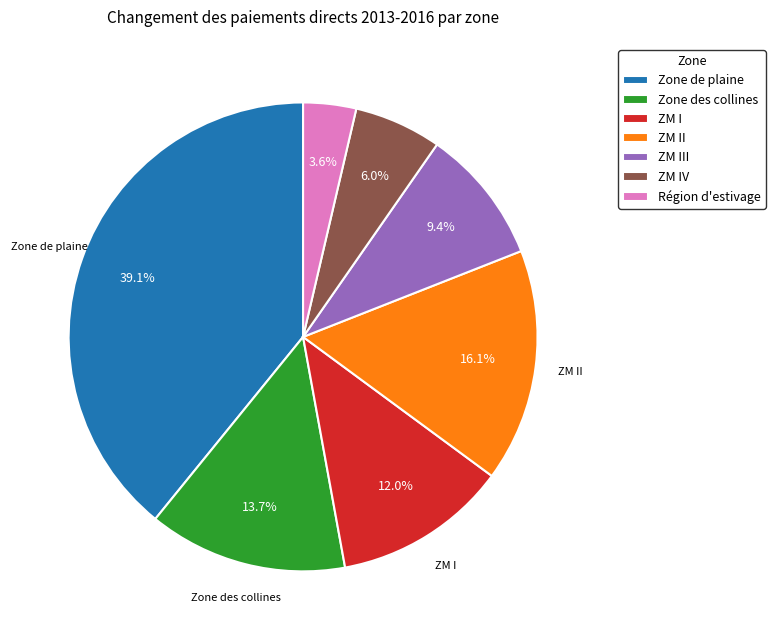

To the nearest percent, what is the difference between the largest and smallest slice percentages?

36%